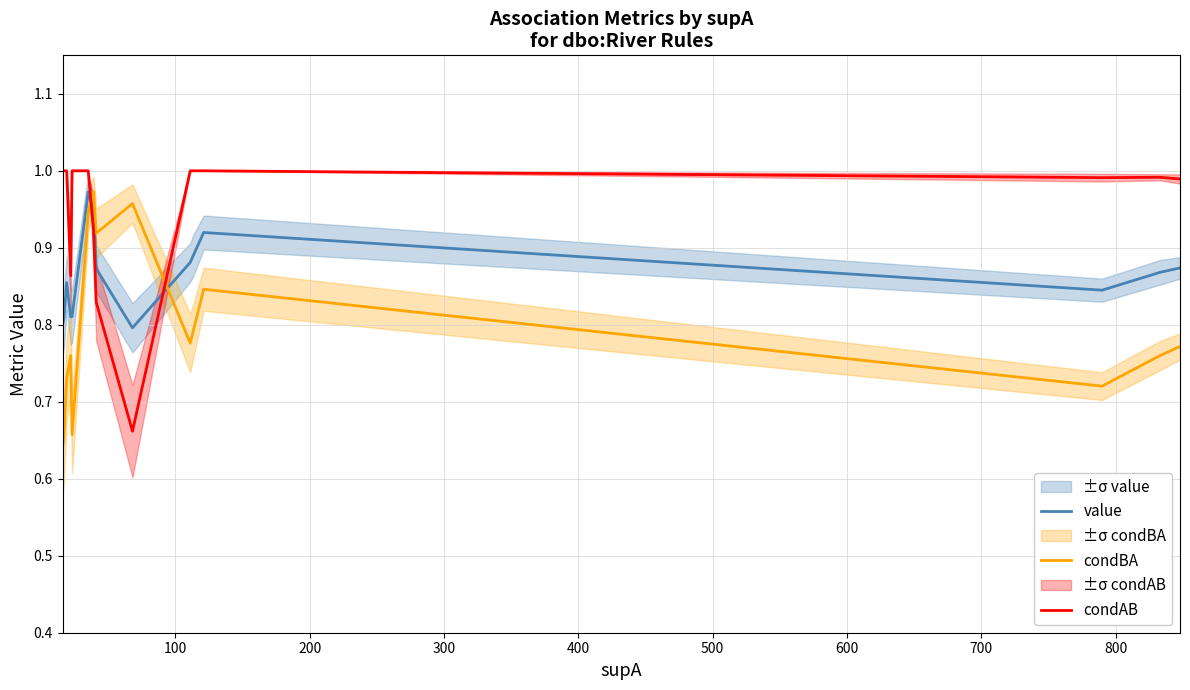

How many intersections are there between value and condBA?

2